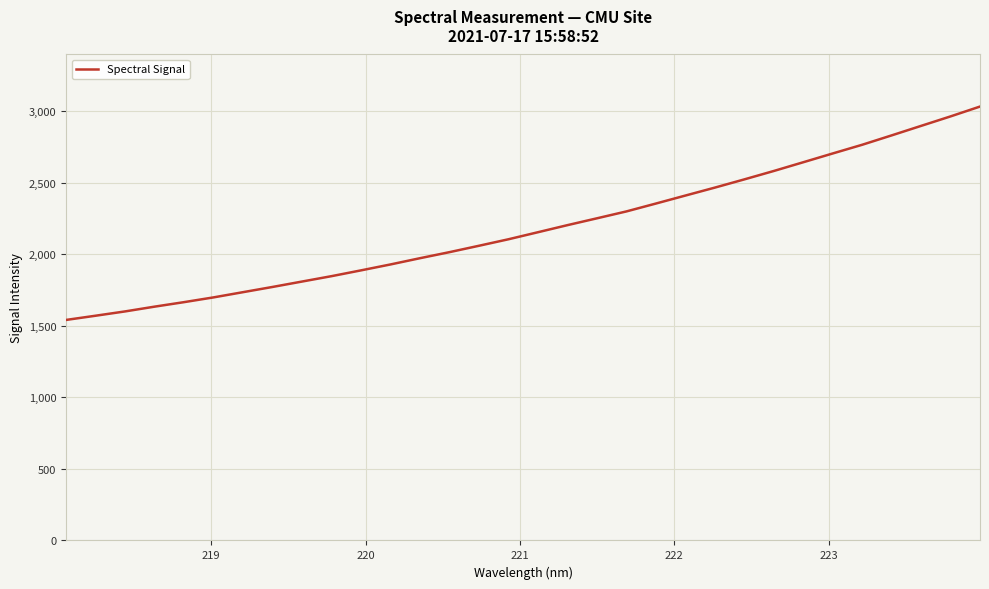

Count the number of values greater than 2153.

16